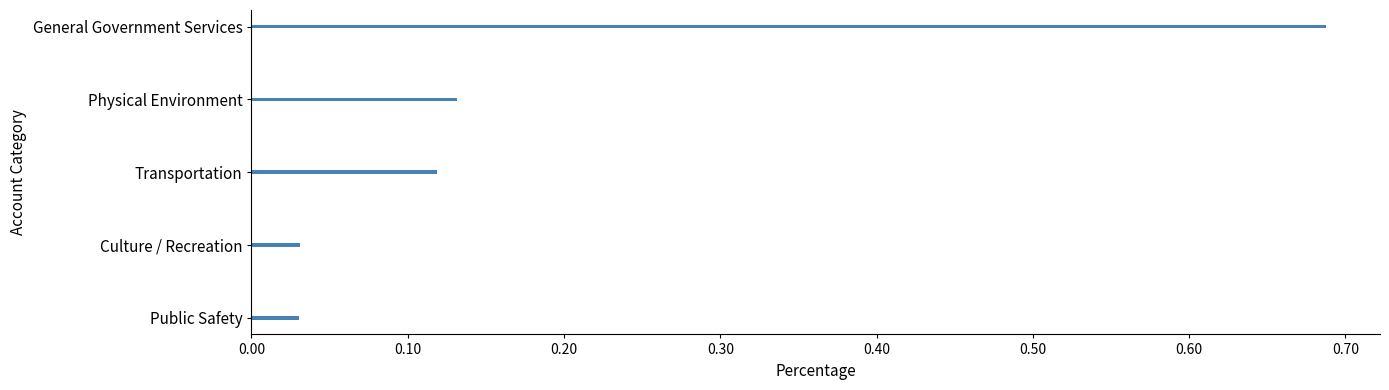

The chart shows a value of 0.2 at Physical Environment. True or false?

False